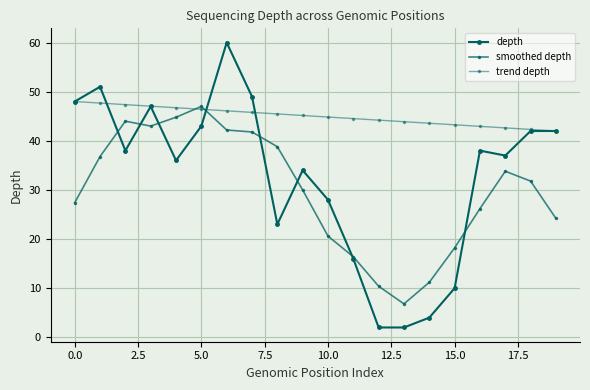

Reading left to right, list all the values displayed in this chart.

depth: 48.0	51.0	38.0	47.0	36.0	43.0	60.0	49.0	23.0	34.0	28.0	16.0	2.0	2.0	4.0	10.0	38.0	37.0	42.0	42.0
smoothed depth: 27.4	36.8	44.0	43.0	44.8	47.0	42.2	41.8	38.8	30.0	20.6	16.4	10.4	6.8	11.2	18.2	26.2	33.8	31.8	24.2
trend depth: 48.0	47.7	47.4	47.1	46.7	46.4	46.1	45.8	45.5	45.2	44.8	44.5	44.2	43.9	43.6	43.3	42.9	42.6	42.3	42.0